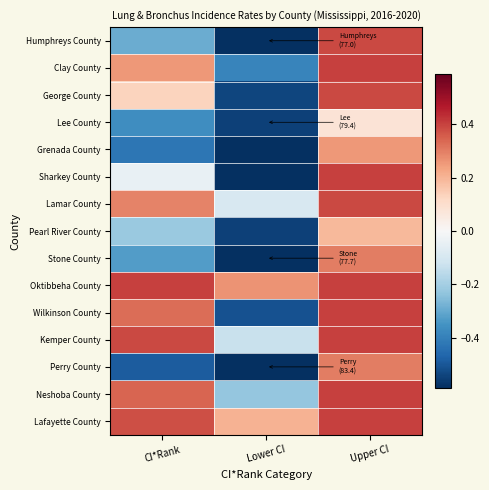

What is the spread (max minus min) of values at CI*Rank?

0.9